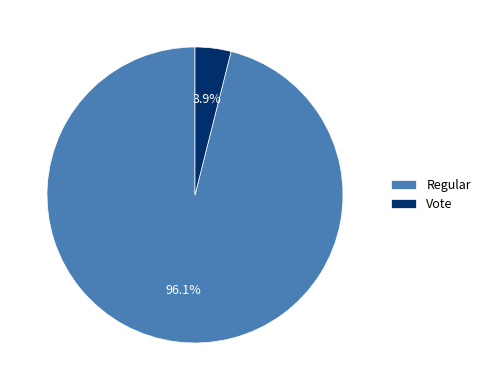

To the nearest percent, what is the combined percentage of Vote and Regular?

100%